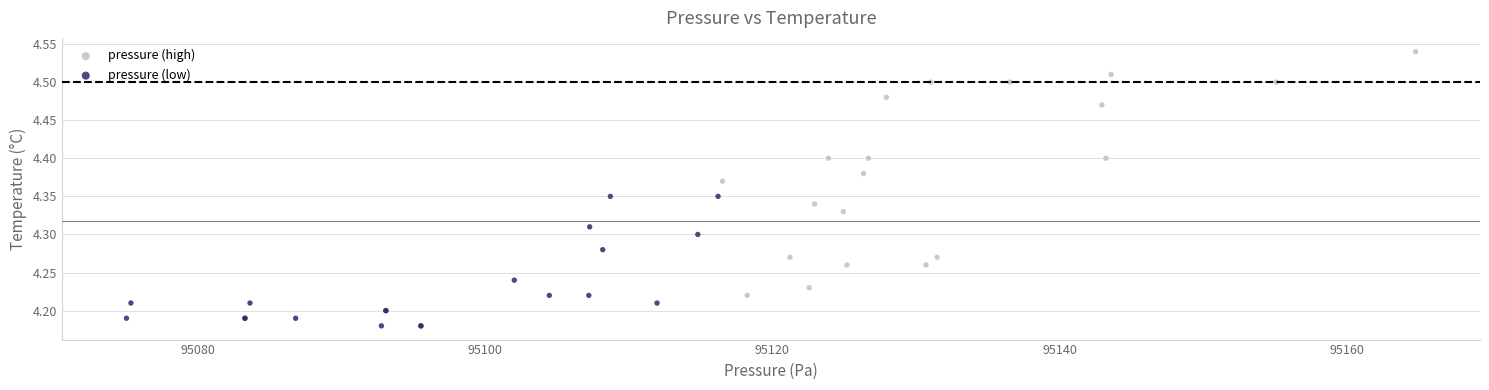

Which series reaches the minimum Y coordinate?

pressure (low)